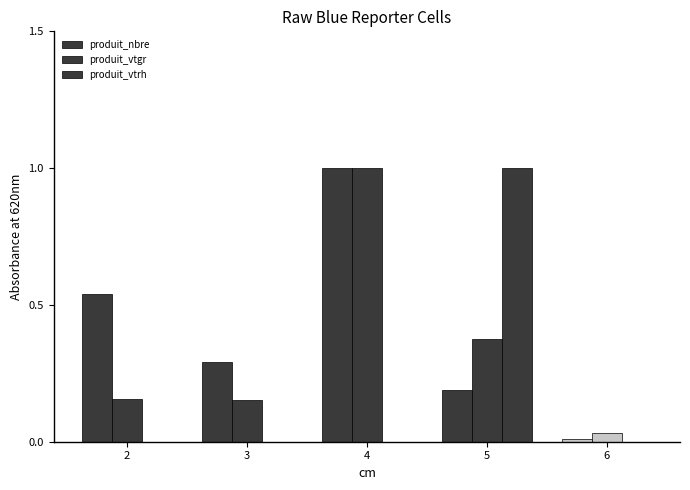

Which has a higher value, 6 or 5?

5